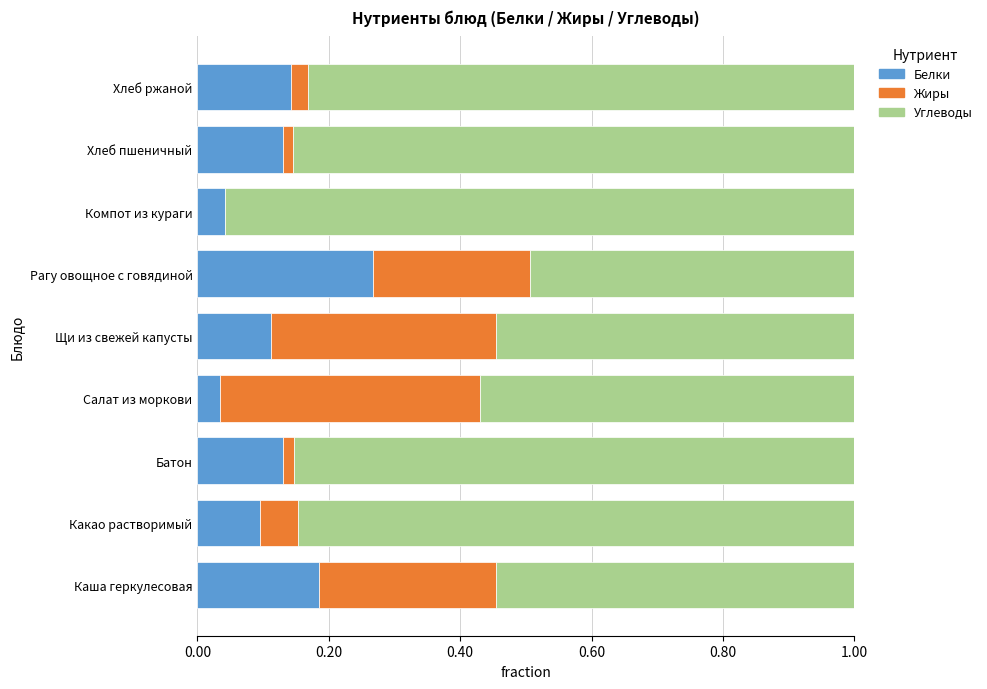

True or false: Белки has a value of 0.1 at Компот из кураги.

False